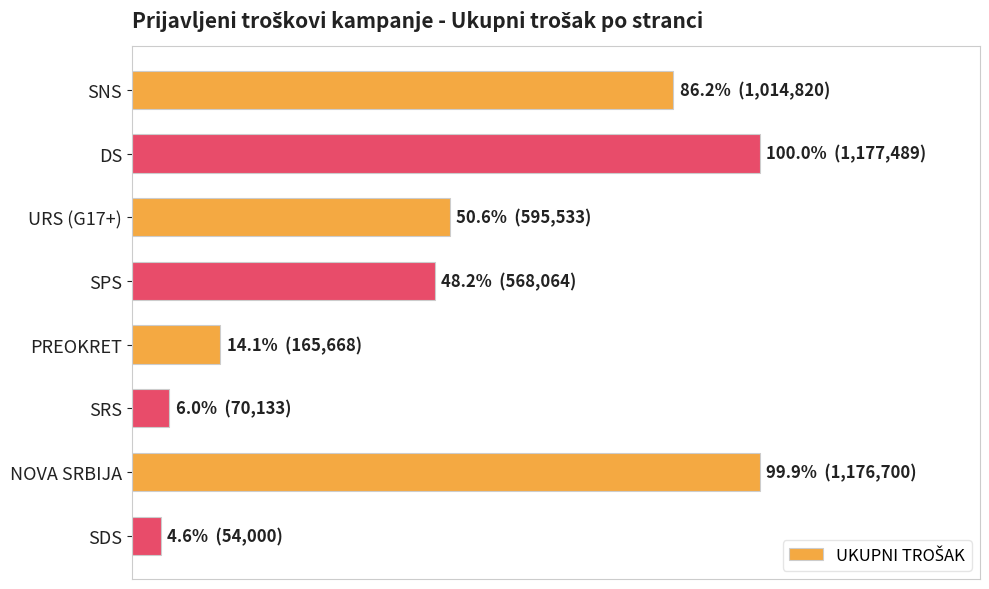

What is the average value?

602800.8